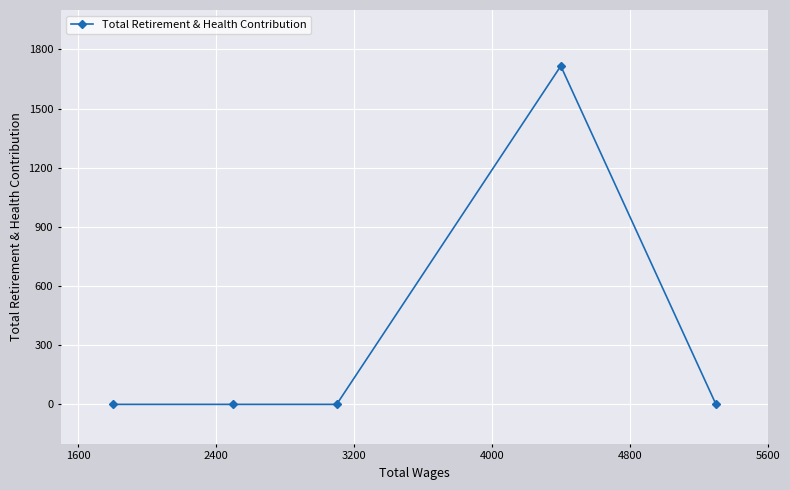

What is the sum of all values?

1716